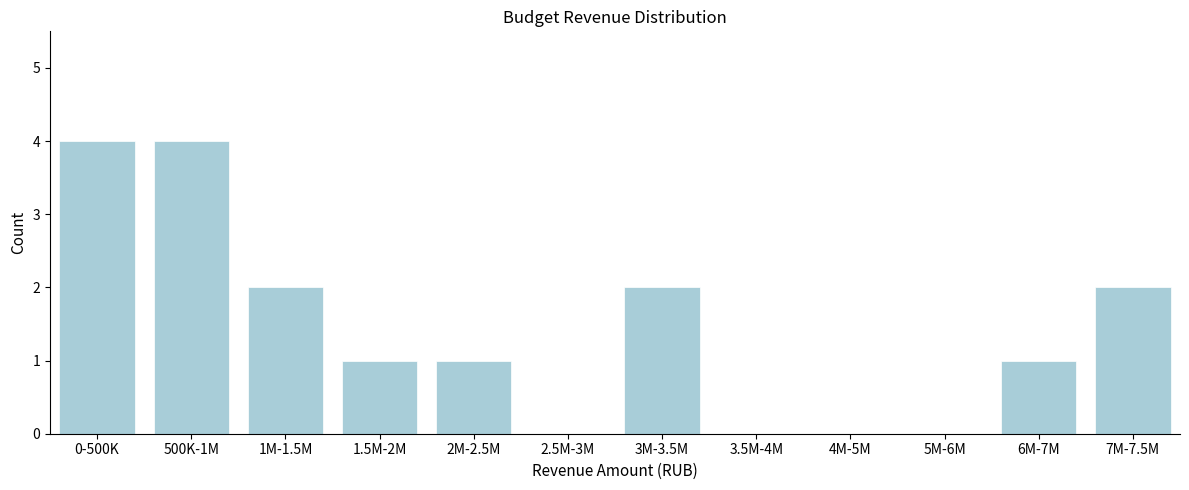

Reading right to left, what are all the values shown in this chart?

7M-7.5M=2	6M-7M=1	5M-6M=0	4M-5M=0	3.5M-4M=0	3M-3.5M=2	2.5M-3M=0	2M-2.5M=1	1.5M-2M=1	1M-1.5M=2	500K-1M=4	0-500K=4